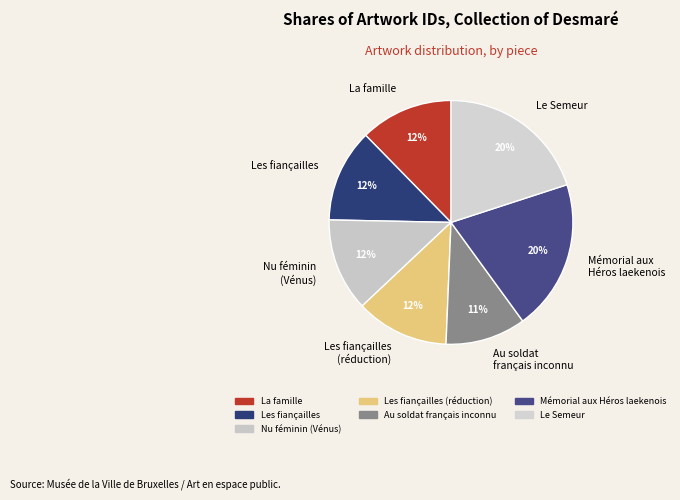

How many segments does this pie chart have?

7